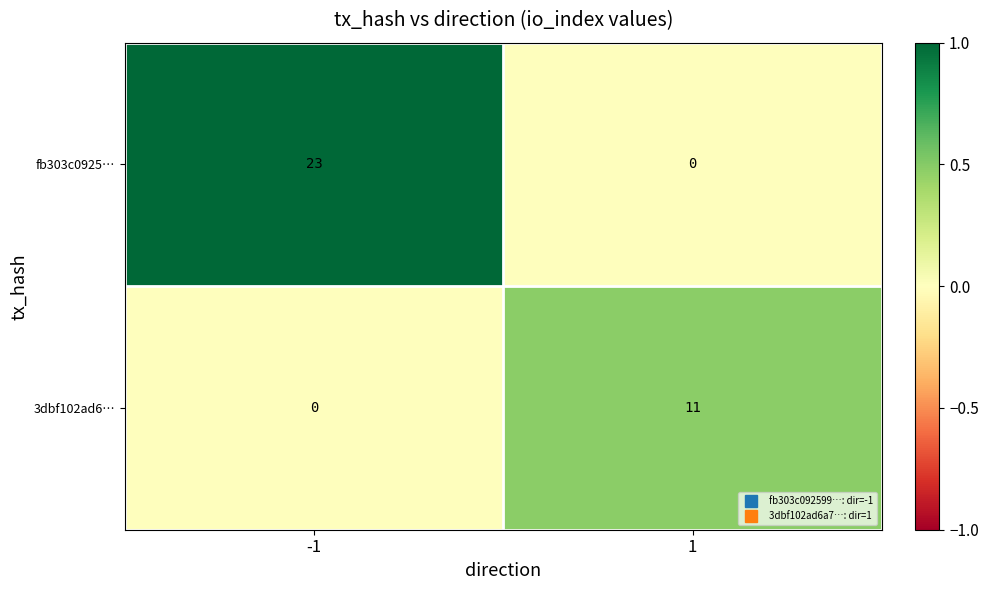

What is the highest value of the 3dbf102ad6… series?

11